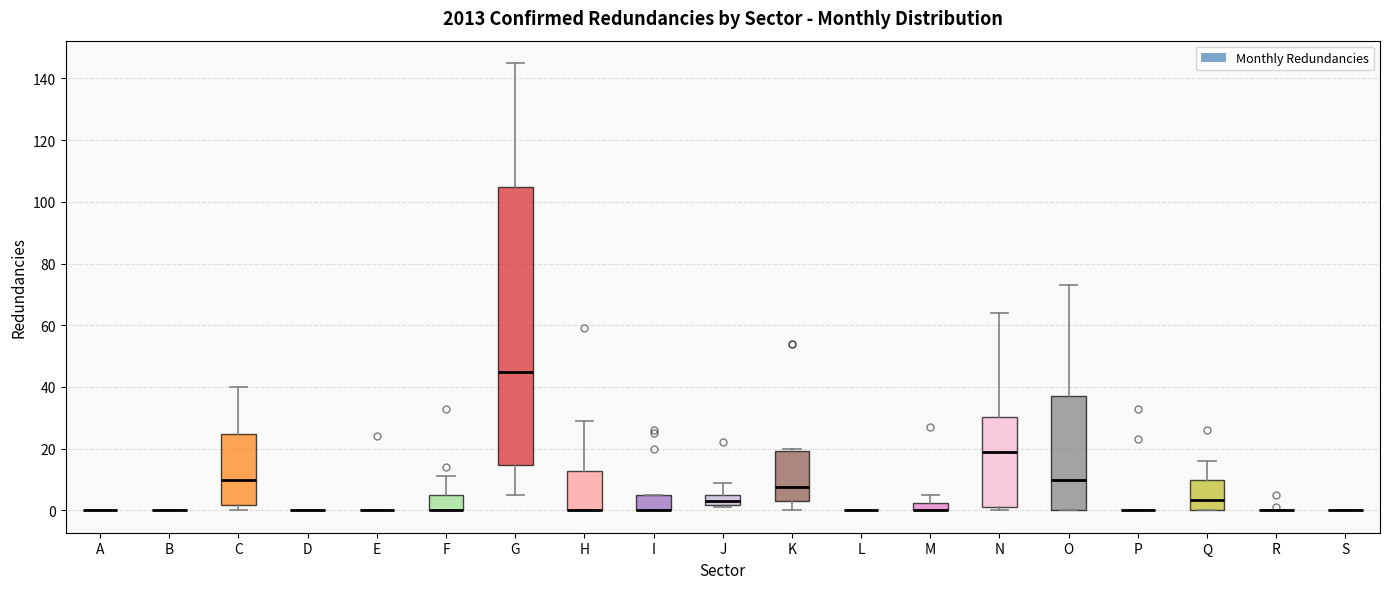

Comparing the boxes themselves (not the whiskers), which one is the tallest?

G